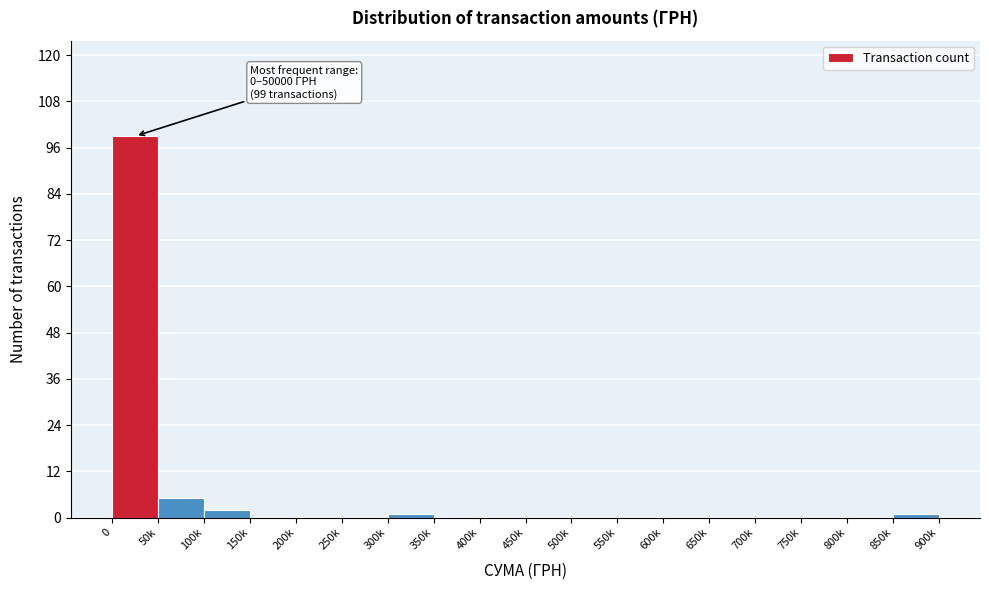

Reading left to right, what are all the values shown in this chart?

0=99	50k=5	100k=2	150k=0	200k=0	250k=0	300k=1	350k=0	400k=0	450k=0	500k=0	550k=0	600k=0	650k=0	700k=0	750k=0	800k=0	850k=1